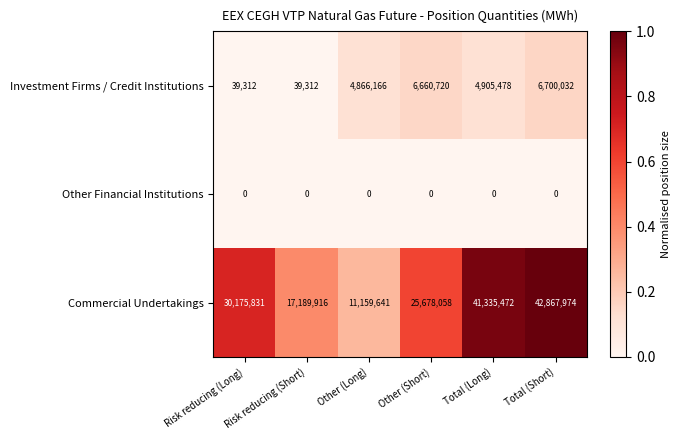

At which label does Investment Firms / Credit Institutions first exceed 4905478?

Other (Short)